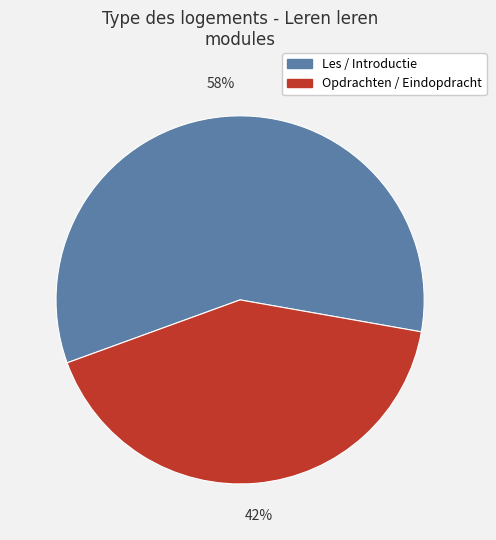

Between Opdrachten / Eindopdracht and Les / Introductie, which is larger?

Les / Introductie